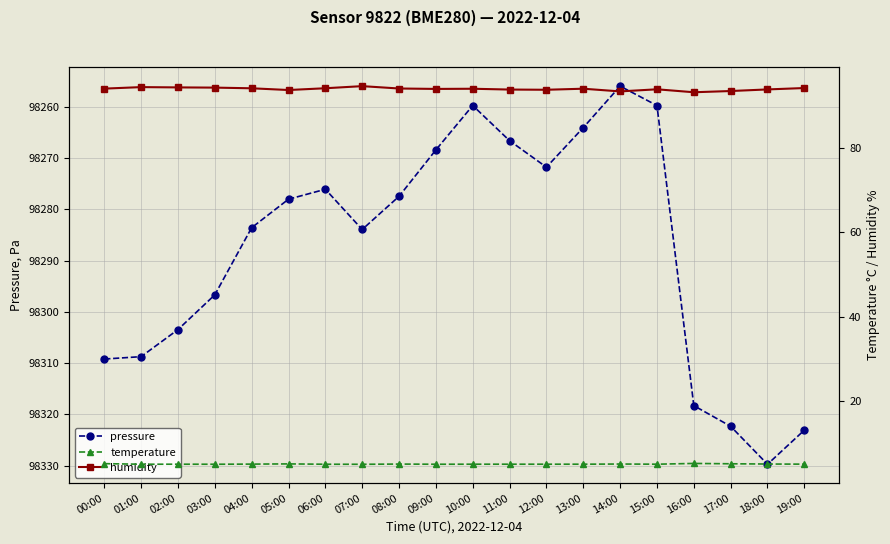

True or false: pressure and temperature intersect in this chart.

False